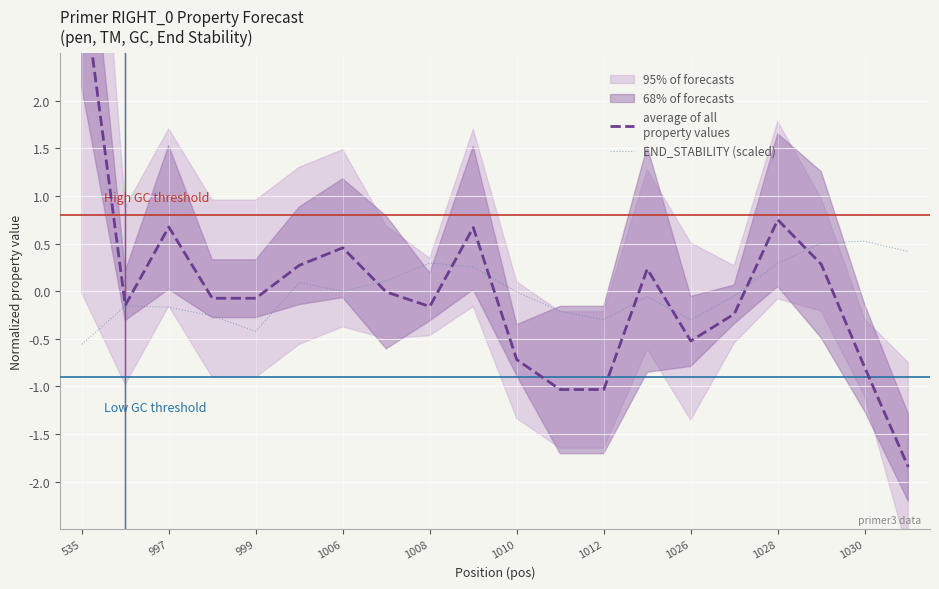

True or false: END_STABILITY (scaled) has a value of 0.3 at 1008.

True